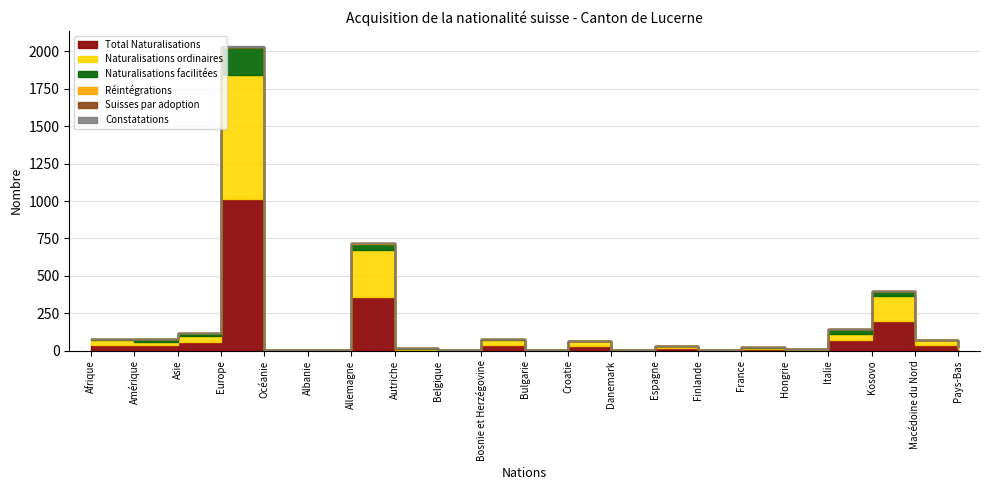

Does the chart have visible grid lines?

Yes